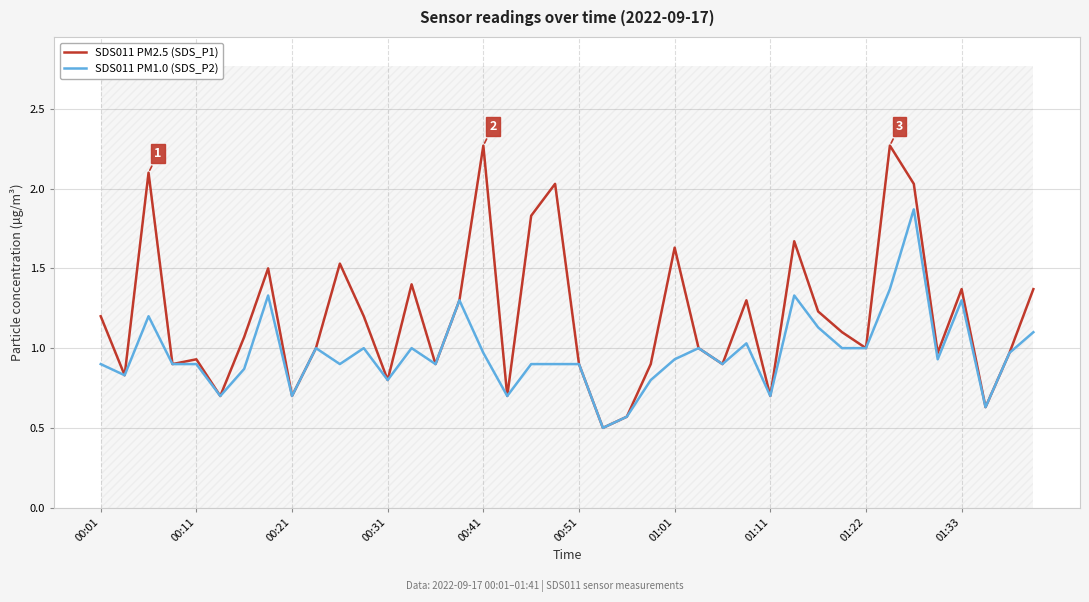

The SDS011 PM2.5 (SDS_P1) series shows 1.3 at 15. True or false?

True